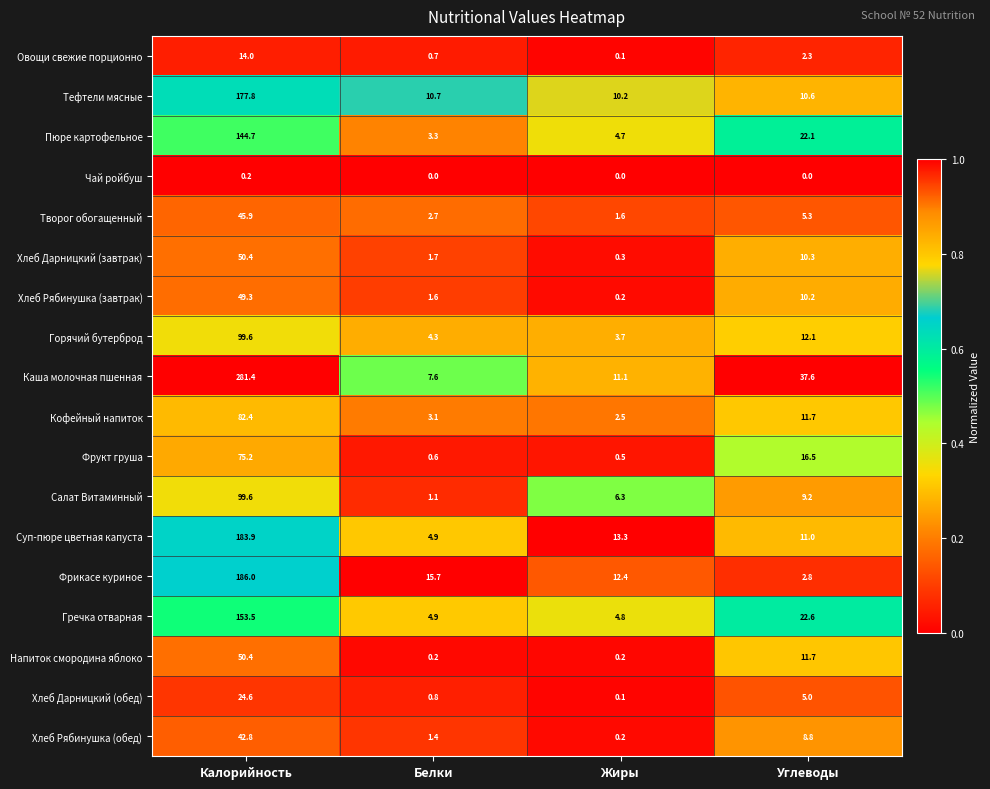

What is the spread (max minus min) of values at Жиры?

13.3